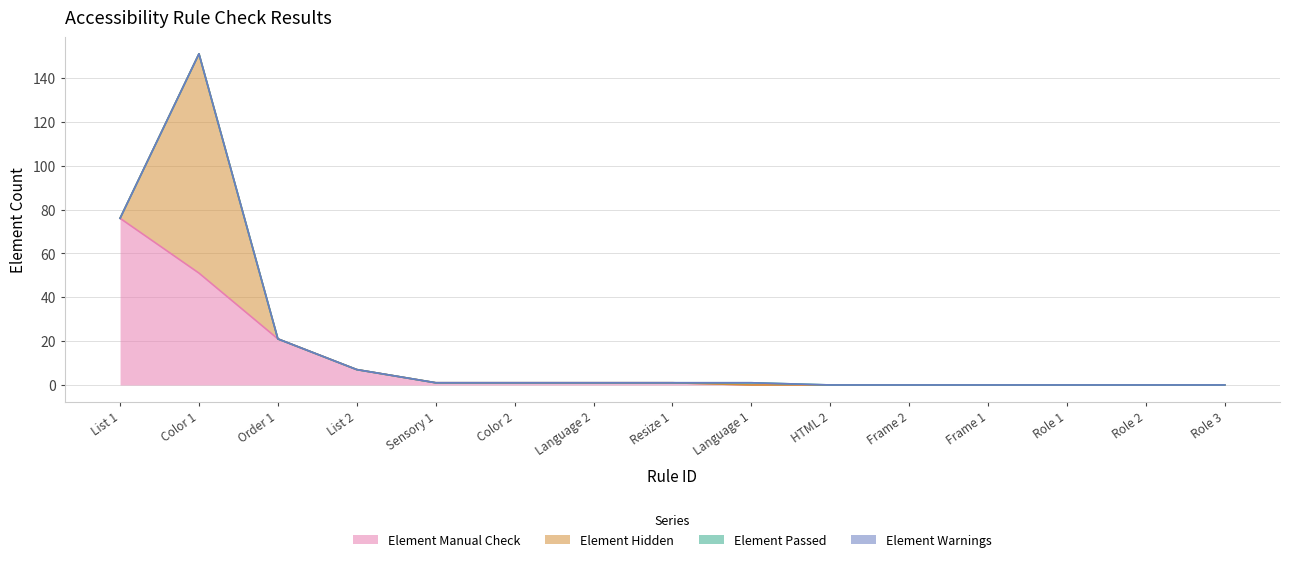

True or false: Element Warnings and Element Passed cross at least once.

False